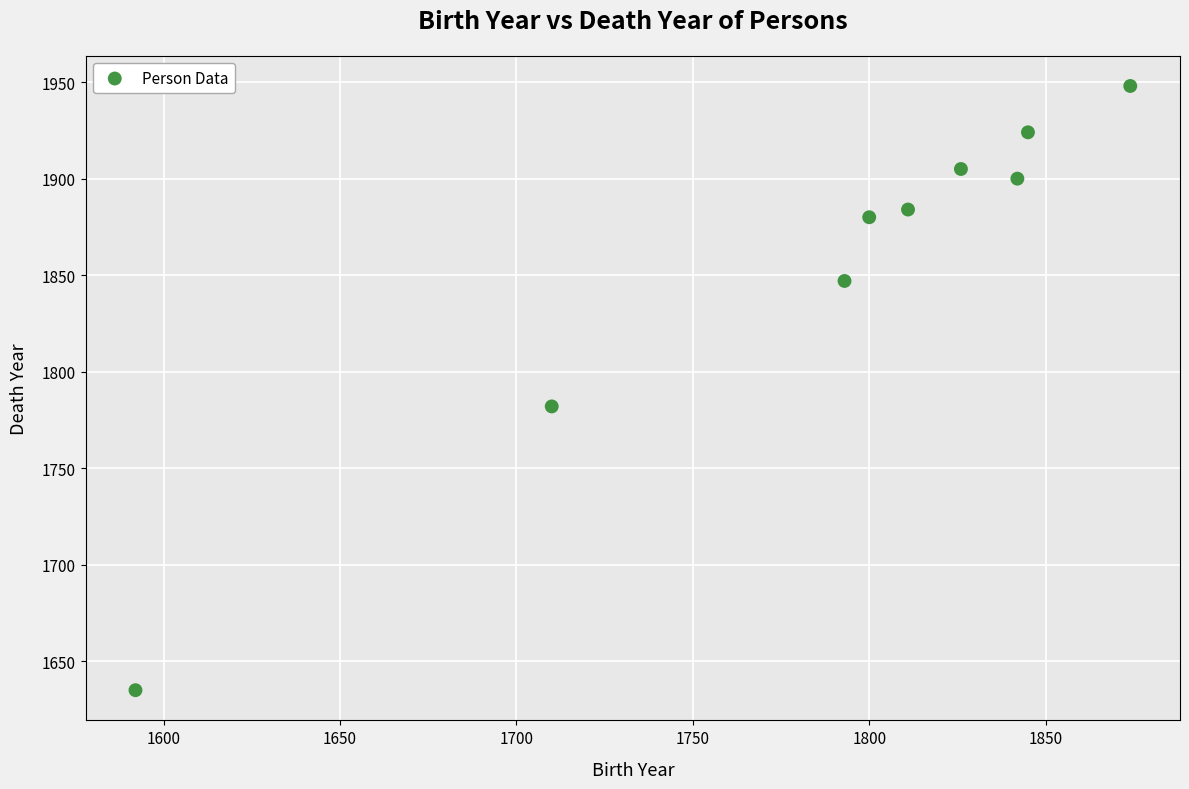

What Y value in the scatter plot is closest to 1791?

1782